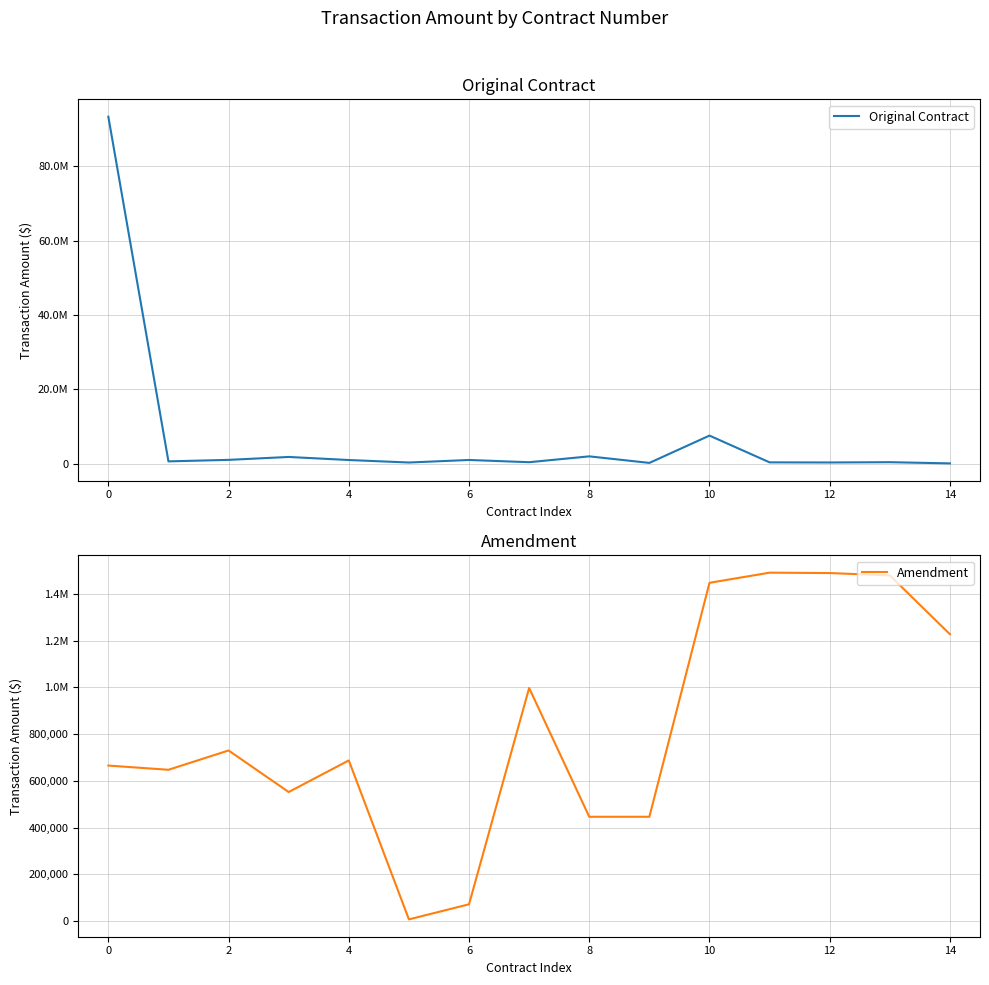

How many lines are shown in the chart?

2